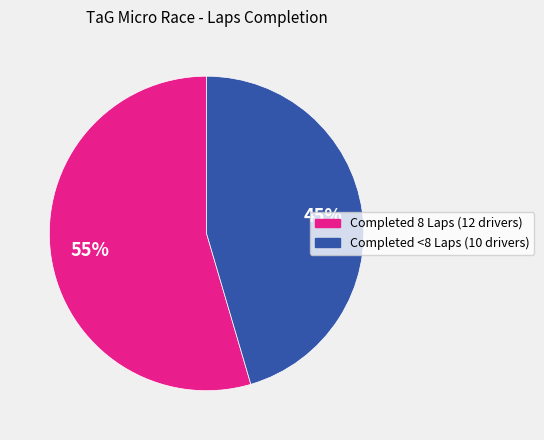

Does any single category account for the majority?

Yes